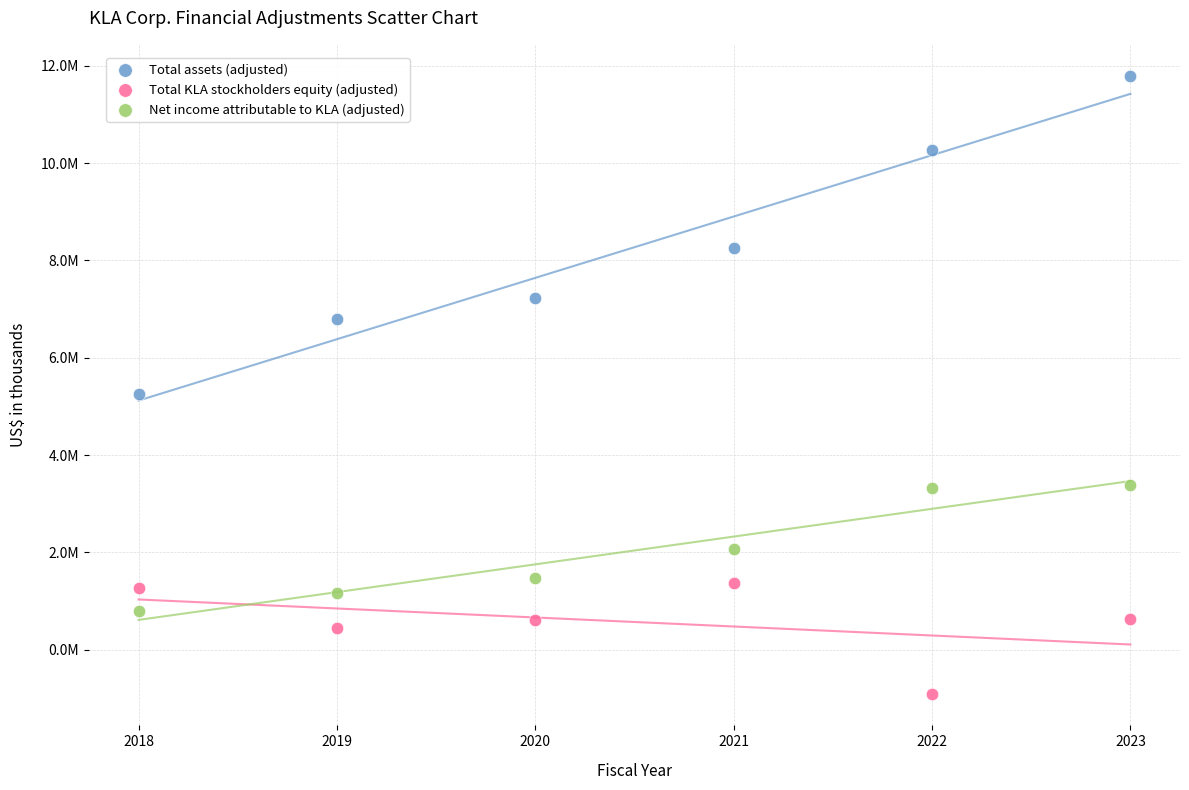

What are all the series names shown in the legend?

Total assets (adjusted), Total KLA stockholders equity (adjusted), Net income attributable to KLA (adjusted)